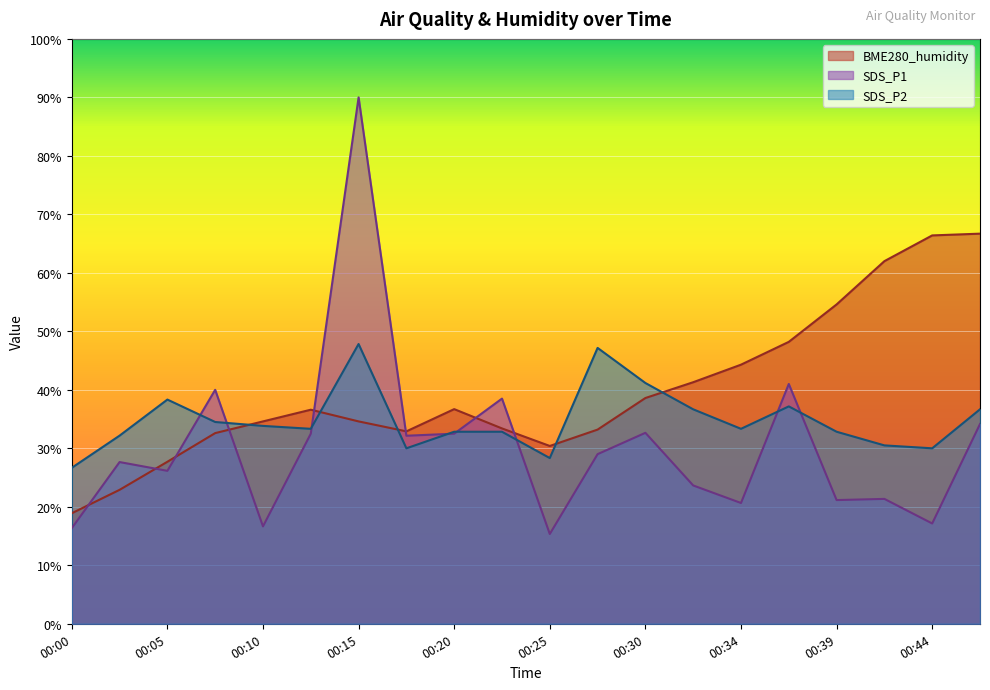

What is the highest value of the SDS_P1 series?

90.0